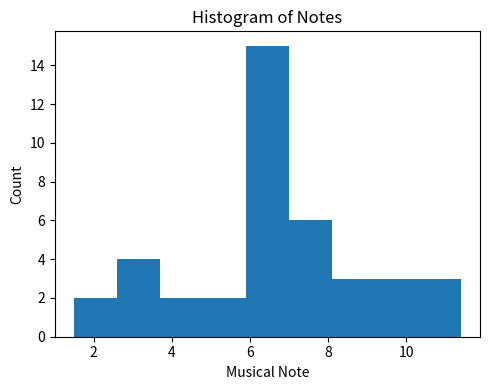

Reading left to right, transcribe this chart: for each bar, give the range it covers on the x-axis and its height. Neither the bar edges nor the heights are printed on the chart, so give them approximately, as read against the axes.

1.5 to 2.6: 2
2.6 to 3.7: 4
3.7 to 4.8: 2
4.8 to 5.9: 2
5.9 to 7.0: 15
7.0 to 8.1: 6
8.1 to 9.2: 3
9.2 to 10.3: 3
10.3 to 11.4: 3